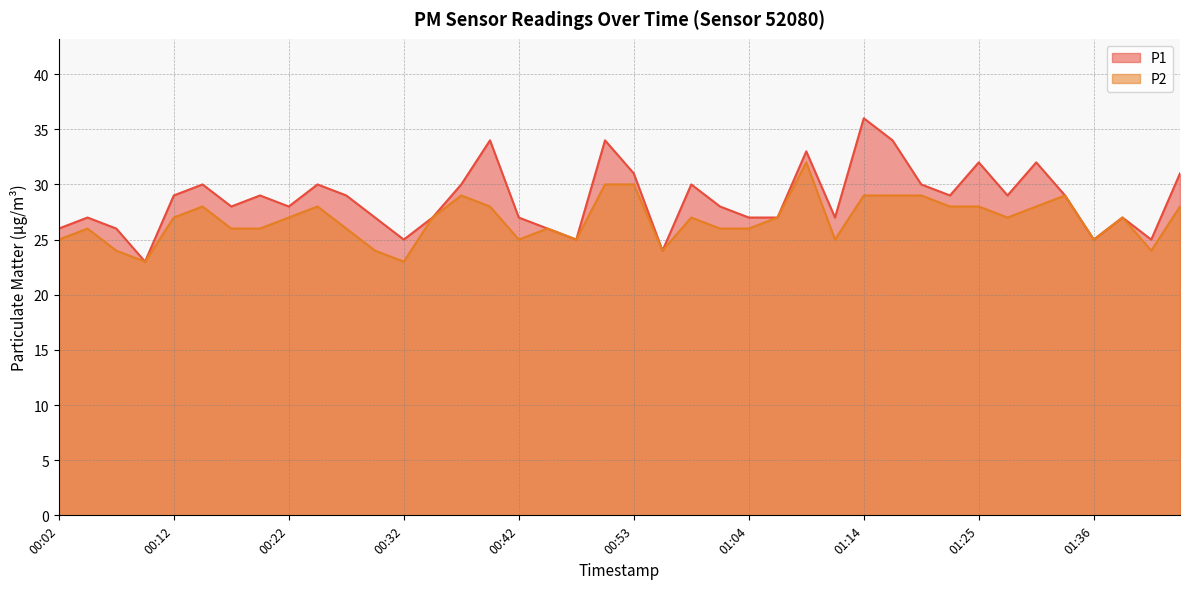

Between 00:12 and 01:44, which series saw the biggest shift?

P1